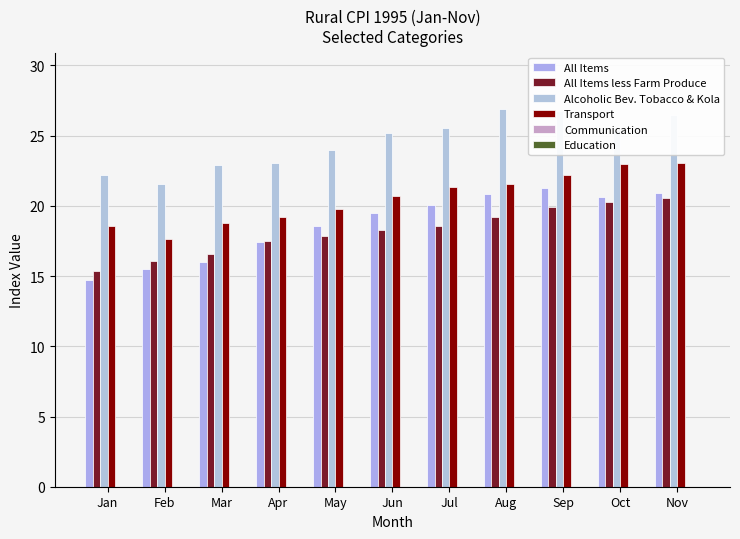

What is the average value of the Transport series?

20.5